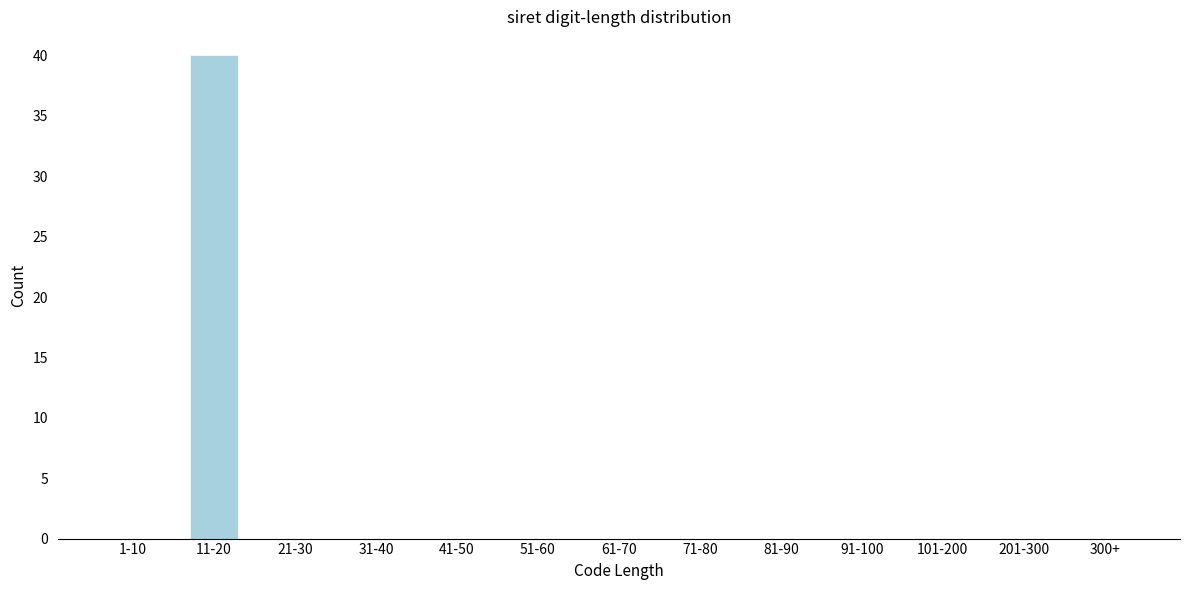

Reading left to right, extract all data points from this chart.

1-10=0	11-20=40	21-30=0	31-40=0	41-50=0	51-60=0	61-70=0	71-80=0	81-90=0	91-100=0	101-200=0	201-300=0	300+=0